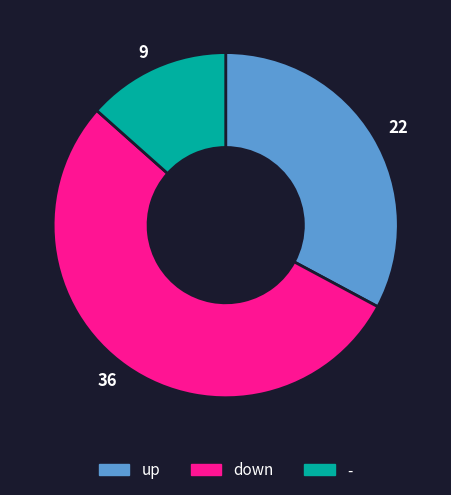

What is the smallest slice in the pie chart?

9